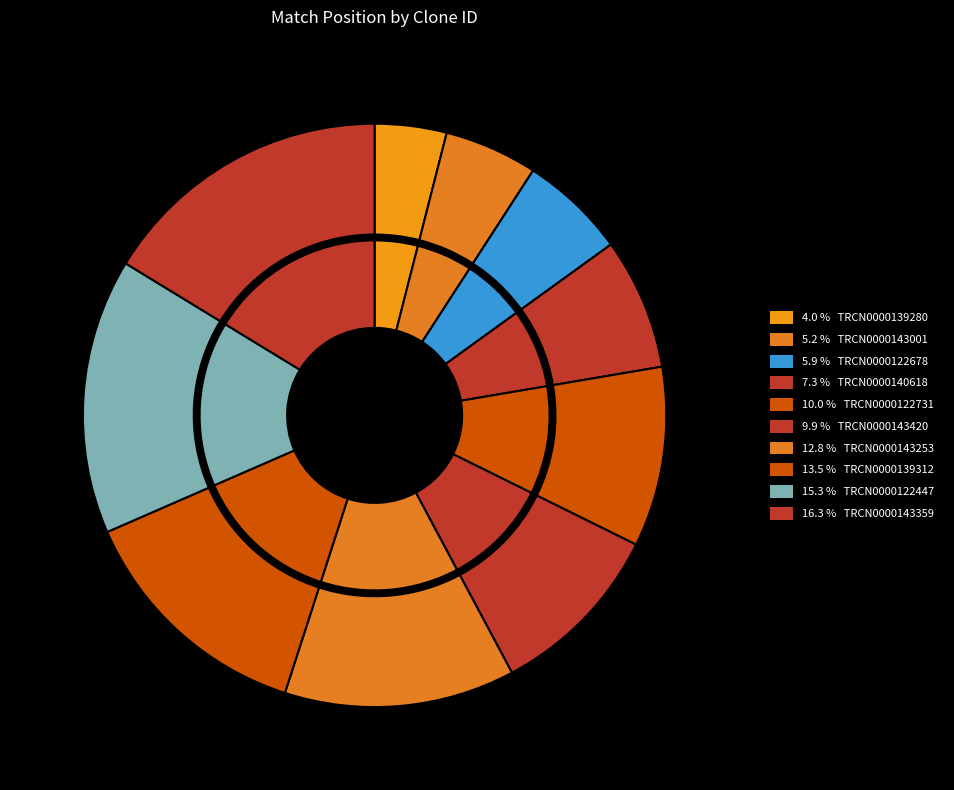

Count the number of slices in the pie.

10